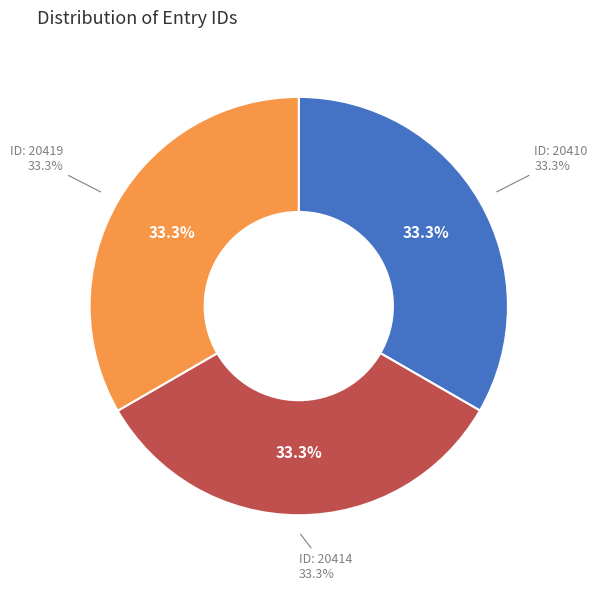

The 20410 slice represents 45% of the pie. True or false?

False